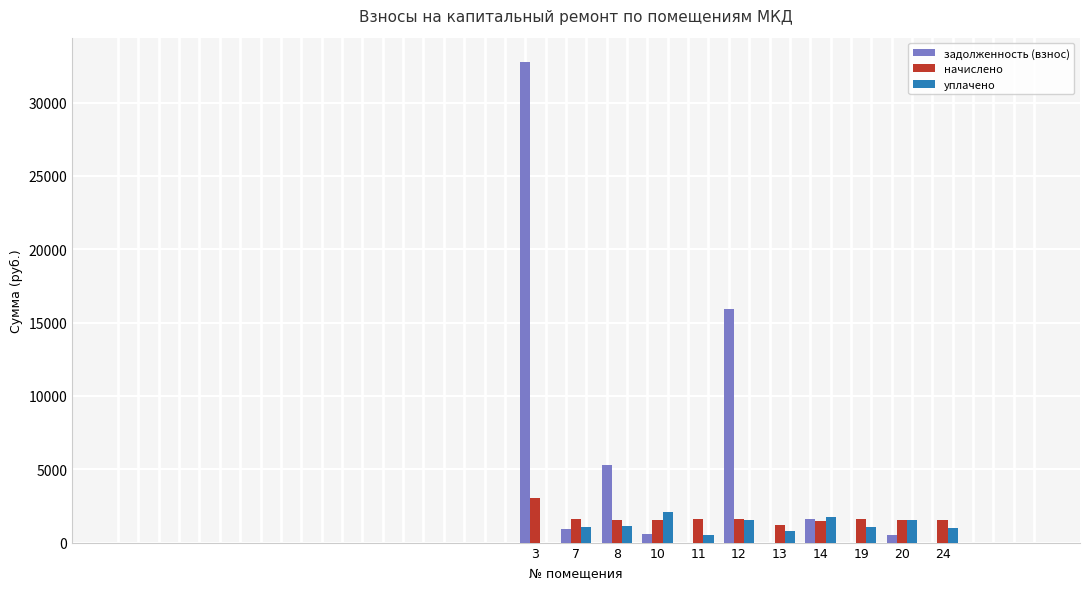

The value of задолженность (взнос) at 3 is 54124.1. True or false?

False